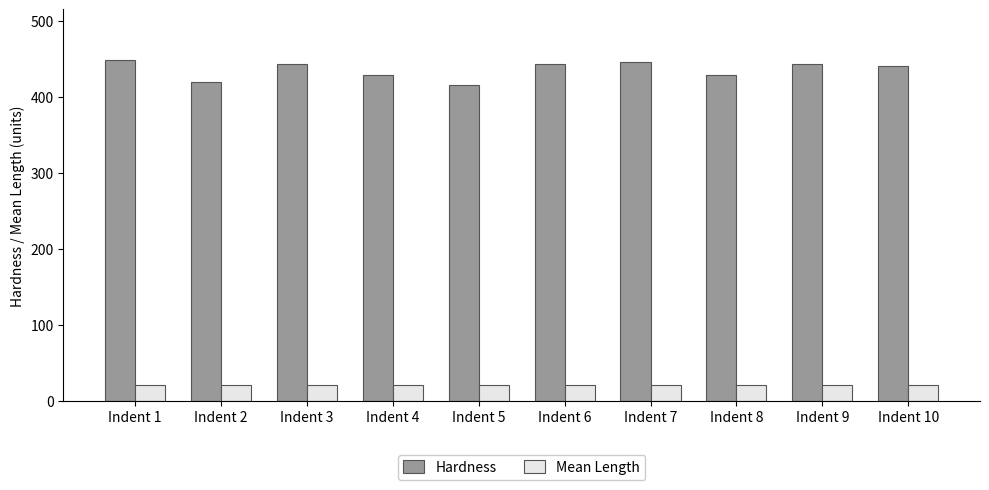

List the series in order of their overall mean, highest first.

Hardness, Mean Length